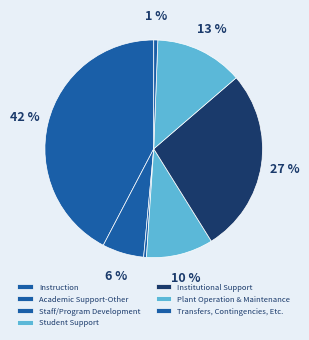

What percentage is the Academic Support-Other slice, to the nearest percent?

6%